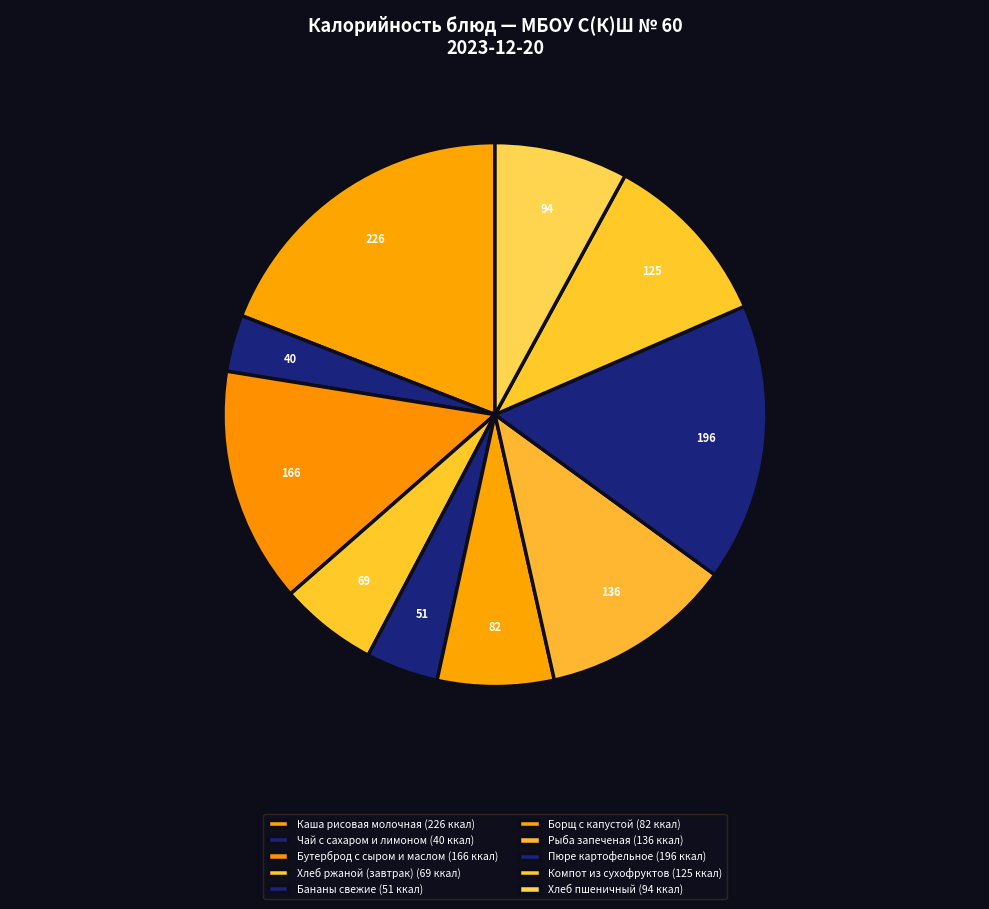

To the nearest percent, what is the difference between the largest and smallest slice percentages?

16%